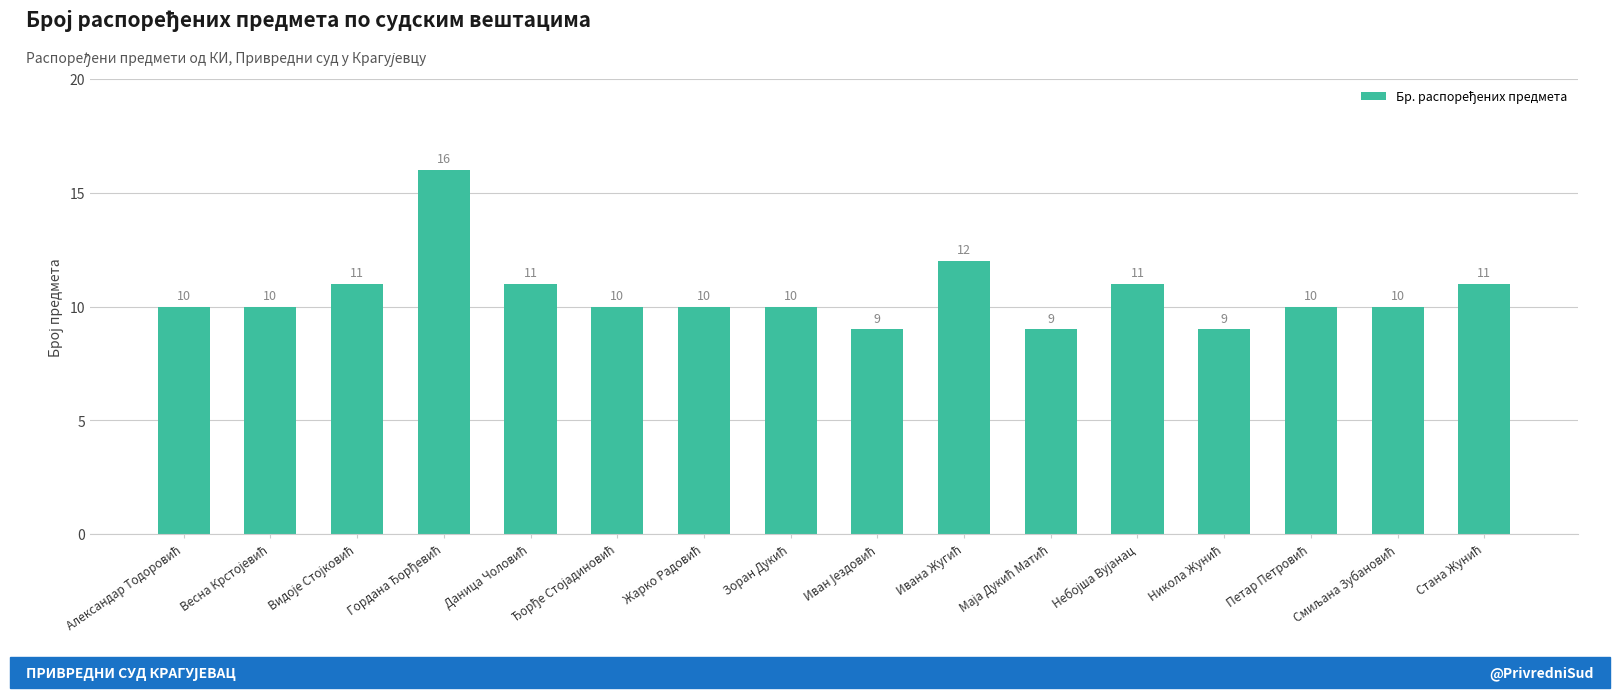

Does the chart contain stacked bars?

No